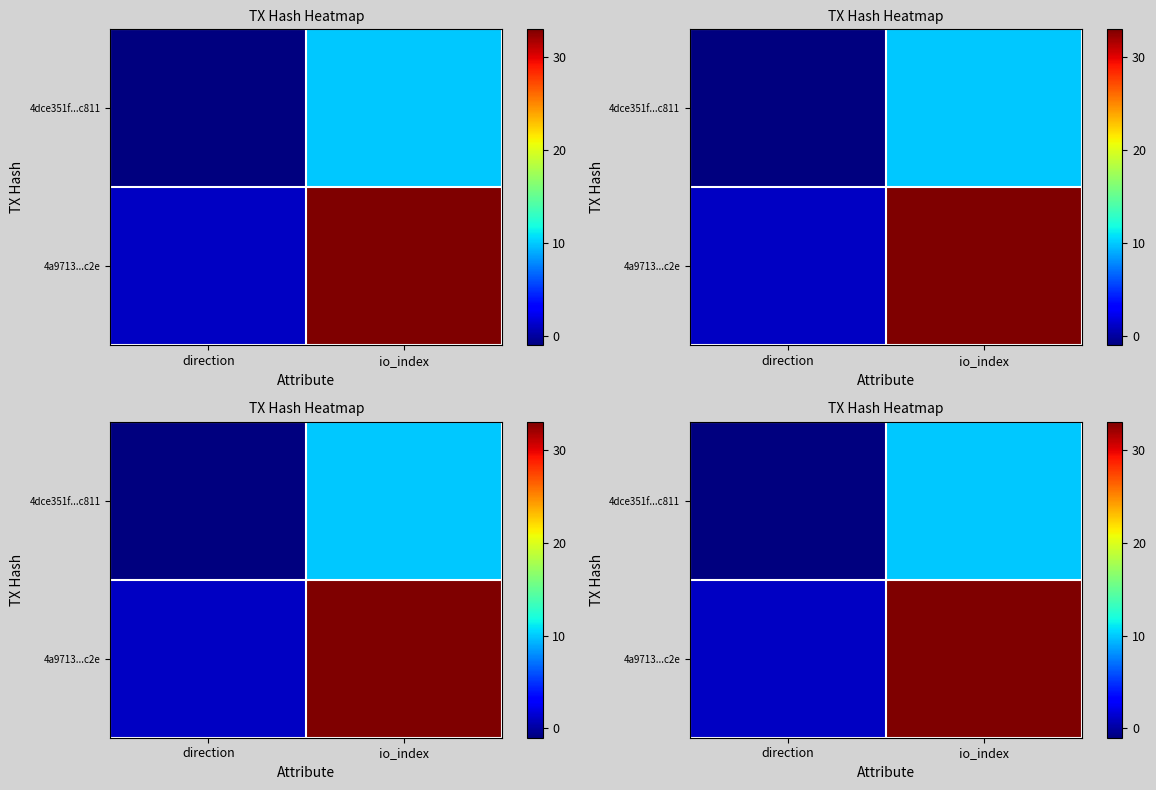

What is the approximate value of 4a9713...c2e at io_index?

33